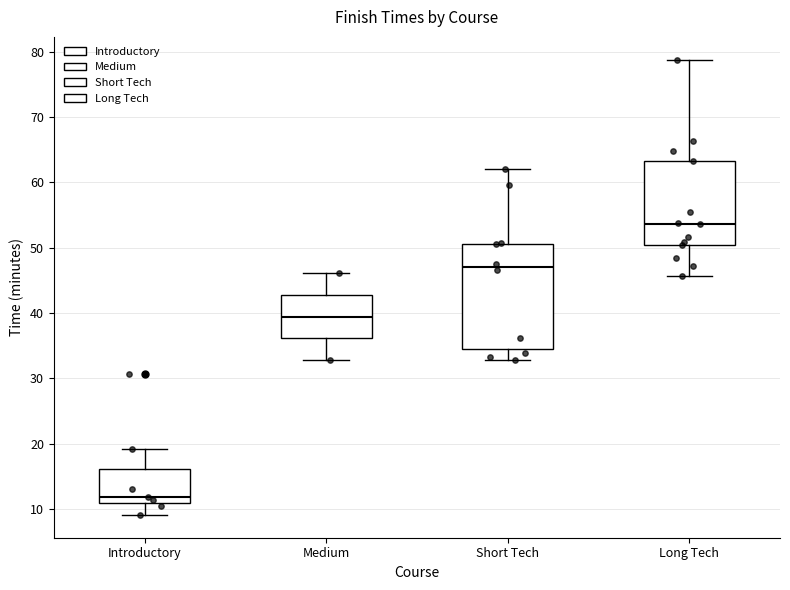

Reading left to right, transcribe this box plot: for each box, give where its median line is, the range the box spans, and where its two whiskers end, as read against the y-axis. The values are not printed on the chart, so give them approximately, as read against the axis.

Introductory: median 12, box 11 to 16, whiskers 9 to 19
Medium: median 39, box 36 to 43, whiskers 33 to 46
Short Tech: median 47, box 34 to 51, whiskers 33 to 62
Long Tech: median 54, box 50 to 63, whiskers 46 to 79